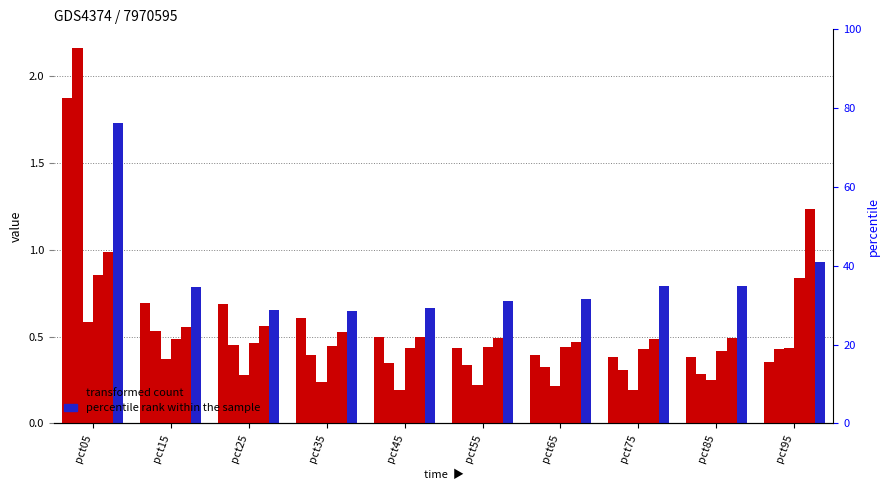

Between pct15 and pct85, which series saw the biggest shift?

Jan